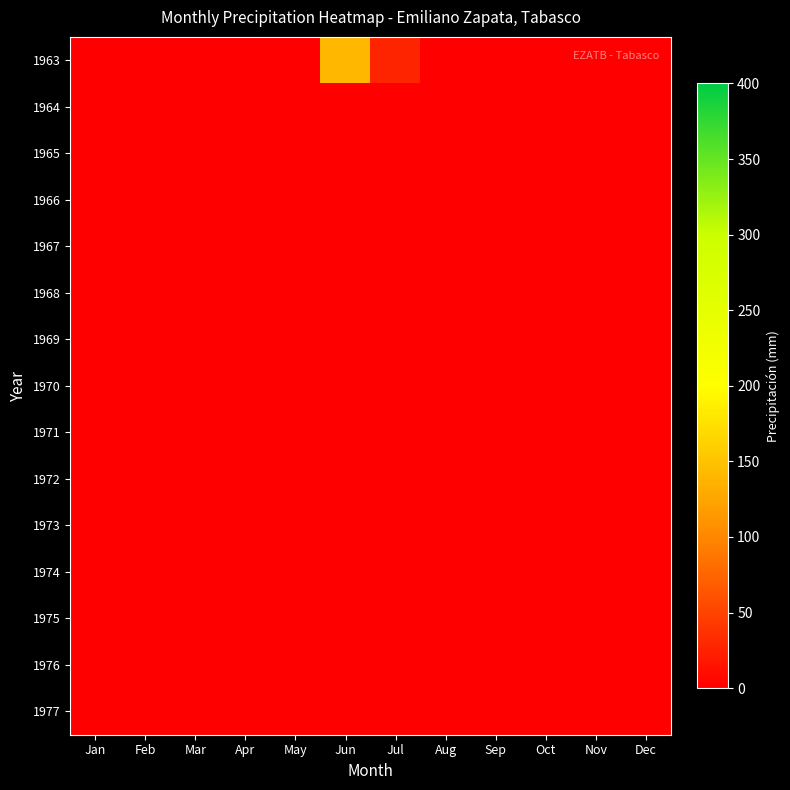

Reading right to left, extract all data points from this chart.

1963: Dec=0.0	Nov=0.0	Oct=0.0	Sep=0.0	Aug=0.0	Jul=27.7	Jun=139.4	May=0.0	Apr=0.0	Mar=0.0	Feb=0.0	Jan=0.0
1964: Dec=0.0	Nov=0.0	Oct=0.0	Sep=0.0	Aug=0.0	Jul=0.0	Jun=0.0	May=0.0	Apr=0.0	Mar=0.0	Feb=0.0	Jan=0.0
1965: Dec=0.0	Nov=0.0	Oct=0.0	Sep=0.0	Aug=0.0	Jul=0.0	Jun=0.0	May=0.0	Apr=0.0	Mar=0.0	Feb=0.0	Jan=0.0
1966: Dec=0.0	Nov=0.0	Oct=0.0	Sep=0.0	Aug=0.0	Jul=0.0	Jun=0.0	May=0.0	Apr=0.0	Mar=0.0	Feb=0.0	Jan=0.0
1967: Dec=0.0	Nov=0.0	Oct=0.0	Sep=0.0	Aug=0.0	Jul=0.0	Jun=0.0	May=0.0	Apr=0.0	Mar=0.0	Feb=0.0	Jan=0.0
1968: Dec=0.0	Nov=0.0	Oct=0.0	Sep=0.0	Aug=0.0	Jul=0.0	Jun=0.0	May=0.0	Apr=0.0	Mar=0.0	Feb=0.0	Jan=0.0
1969: Dec=0.0	Nov=0.0	Oct=0.0	Sep=0.0	Aug=0.0	Jul=0.0	Jun=0.0	May=0.0	Apr=0.0	Mar=0.0	Feb=0.0	Jan=0.0
1970: Dec=0.0	Nov=0.0	Oct=0.0	Sep=0.0	Aug=0.0	Jul=0.0	Jun=0.0	May=0.0	Apr=0.0	Mar=0.0	Feb=0.0	Jan=0.0
1971: Dec=0.0	Nov=0.0	Oct=0.0	Sep=0.0	Aug=0.0	Jul=0.0	Jun=0.0	May=0.0	Apr=0.0	Mar=0.0	Feb=0.0	Jan=0.0
1972: Dec=0.0	Nov=0.0	Oct=0.0	Sep=0.0	Aug=0.0	Jul=0.0	Jun=0.0	May=0.0	Apr=0.0	Mar=0.0	Feb=0.0	Jan=0.0
1973: Dec=0.0	Nov=0.0	Oct=0.0	Sep=0.0	Aug=0.0	Jul=0.0	Jun=0.0	May=0.0	Apr=0.0	Mar=0.0	Feb=0.0	Jan=0.0
1974: Dec=0.0	Nov=0.0	Oct=0.0	Sep=0.0	Aug=0.0	Jul=0.0	Jun=0.0	May=0.0	Apr=0.0	Mar=0.0	Feb=0.0	Jan=0.0
1975: Dec=0.0	Nov=0.0	Oct=0.0	Sep=0.0	Aug=0.0	Jul=0.0	Jun=0.0	May=0.0	Apr=0.0	Mar=0.0	Feb=0.0	Jan=0.0
1976: Dec=0.0	Nov=0.0	Oct=0.0	Sep=0.0	Aug=0.0	Jul=0.0	Jun=0.0	May=0.0	Apr=0.0	Mar=0.0	Feb=0.0	Jan=0.0
1977: Dec=0.0	Nov=0.0	Oct=0.0	Sep=0.0	Aug=0.0	Jul=0.0	Jun=0.0	May=0.0	Apr=0.0	Mar=0.0	Feb=0.0	Jan=0.0